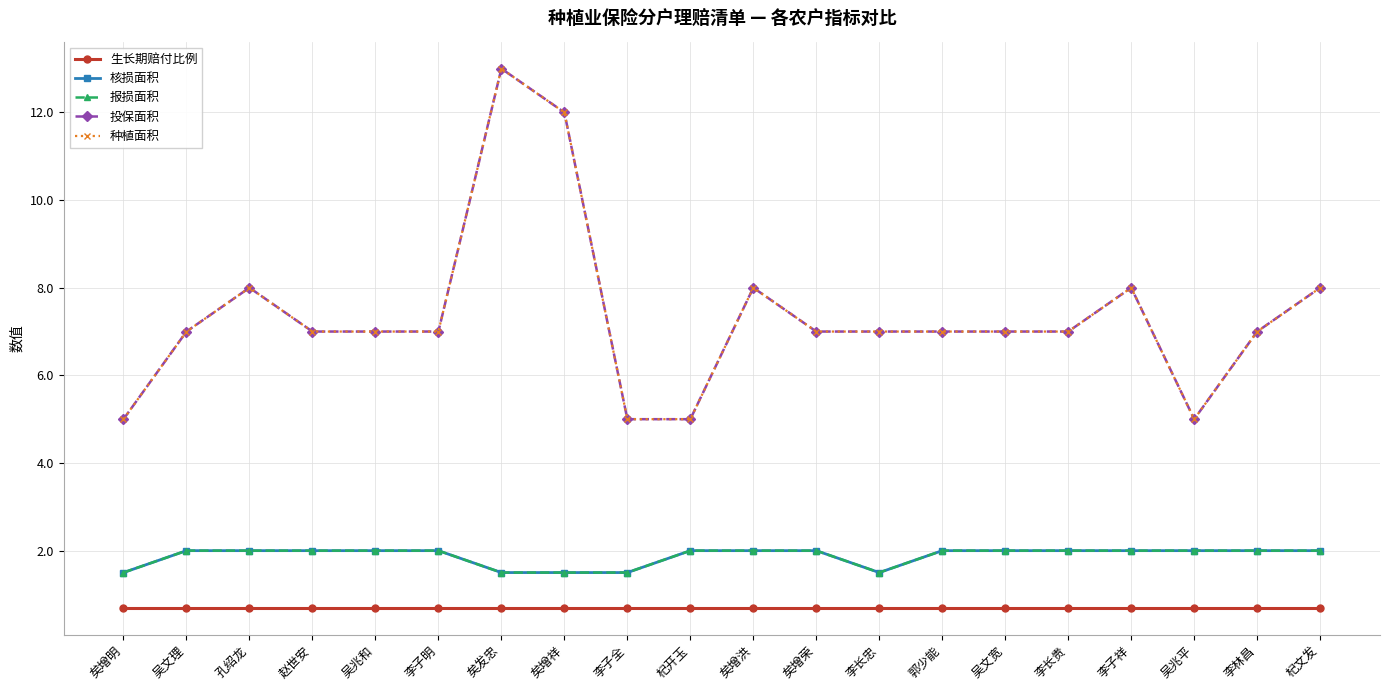

Between 李子祥 and 杞文发, which series saw the biggest shift?

生长期赔付比例